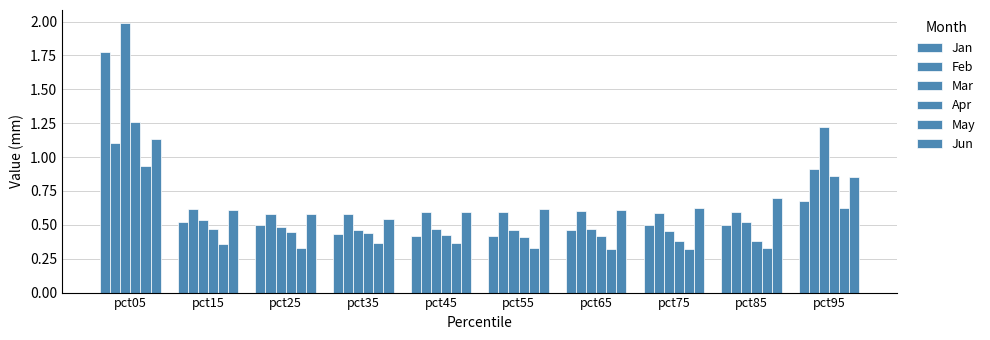

Between pct35 and pct85, which series saw the biggest shift?

Jun